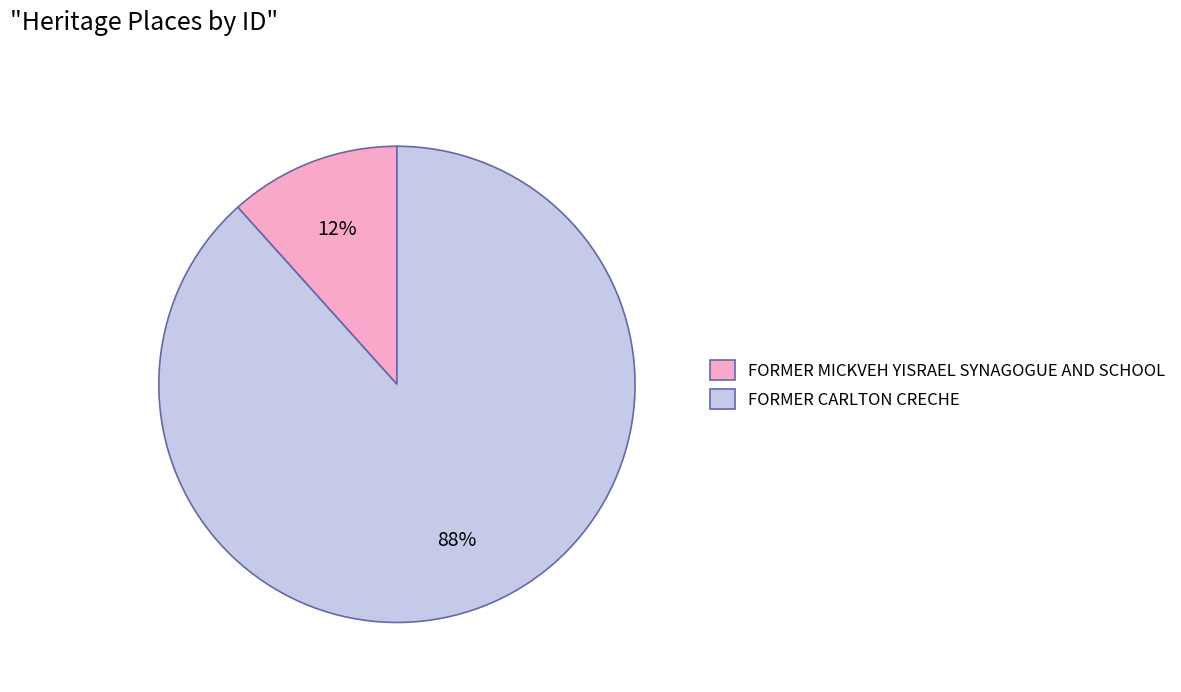

How many slices are in this pie chart?

2